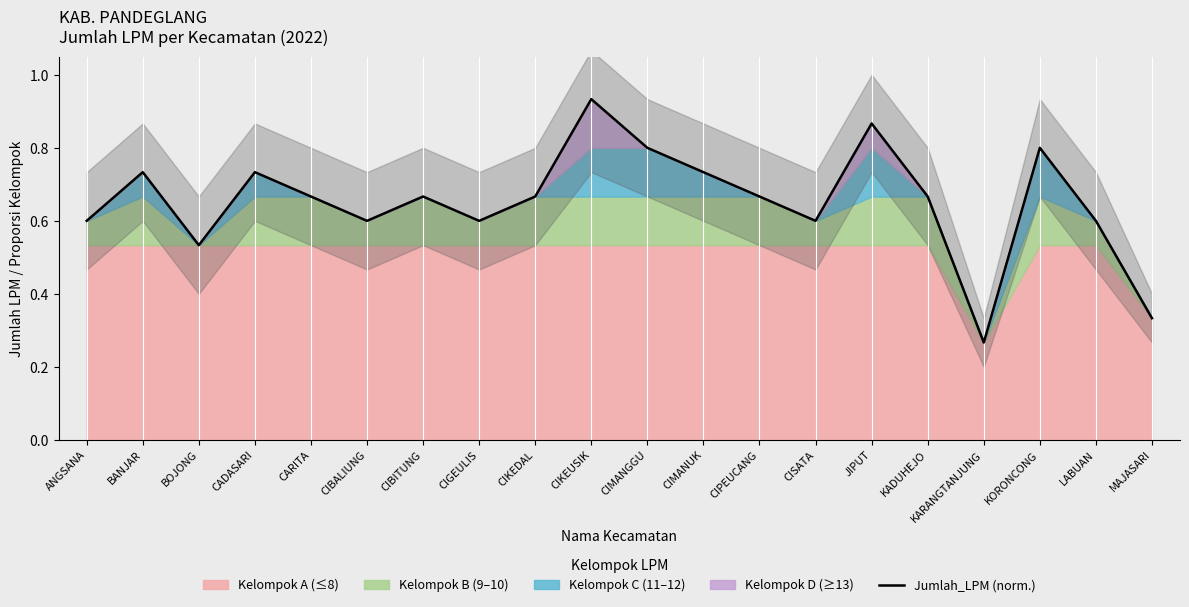

The chart shows a value of 0.8 at KORONCONG. True or false?

True